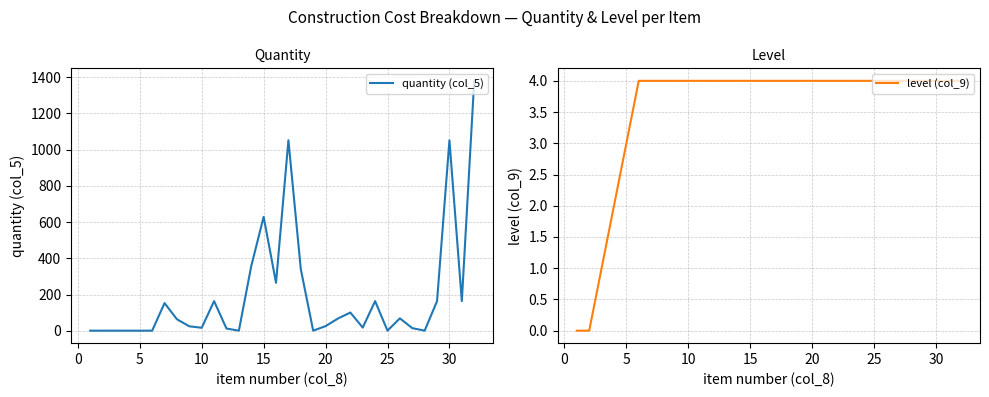

Is it true that level (col_9) equals 2 at 15?

False